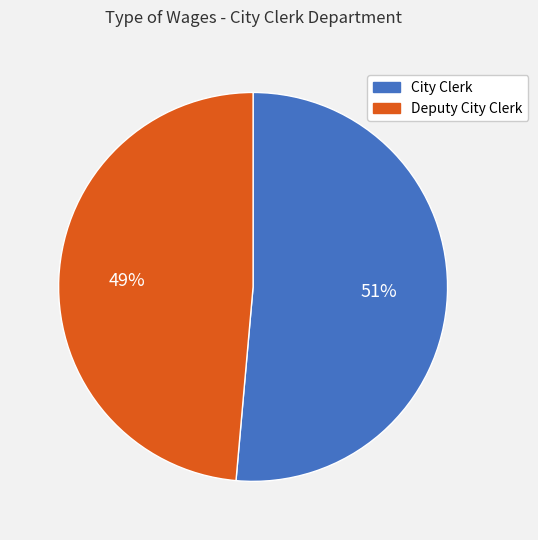

What is the largest slice in the pie chart?

City Clerk